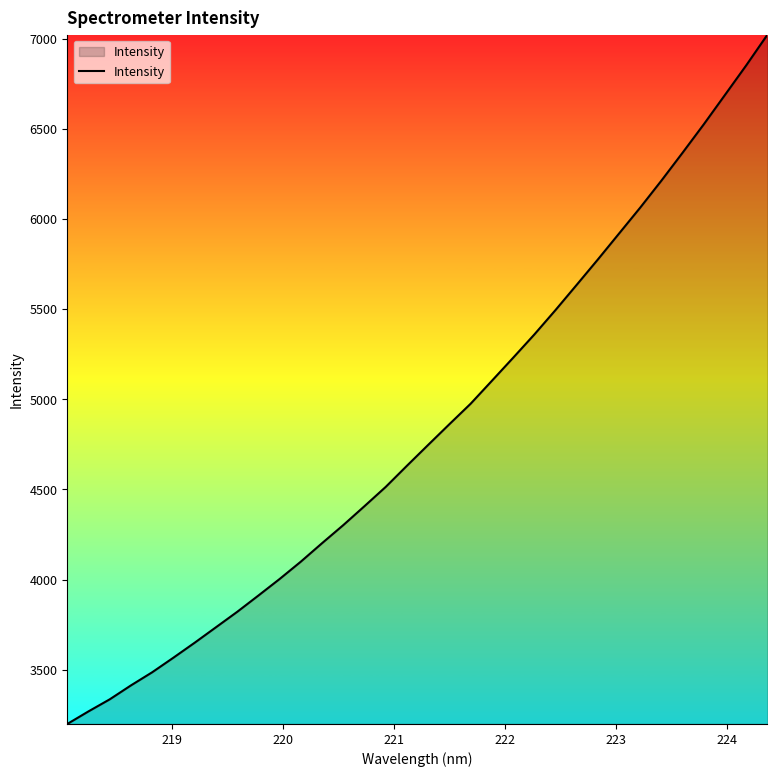

What is the maximum value shown in the chart?

7021.7